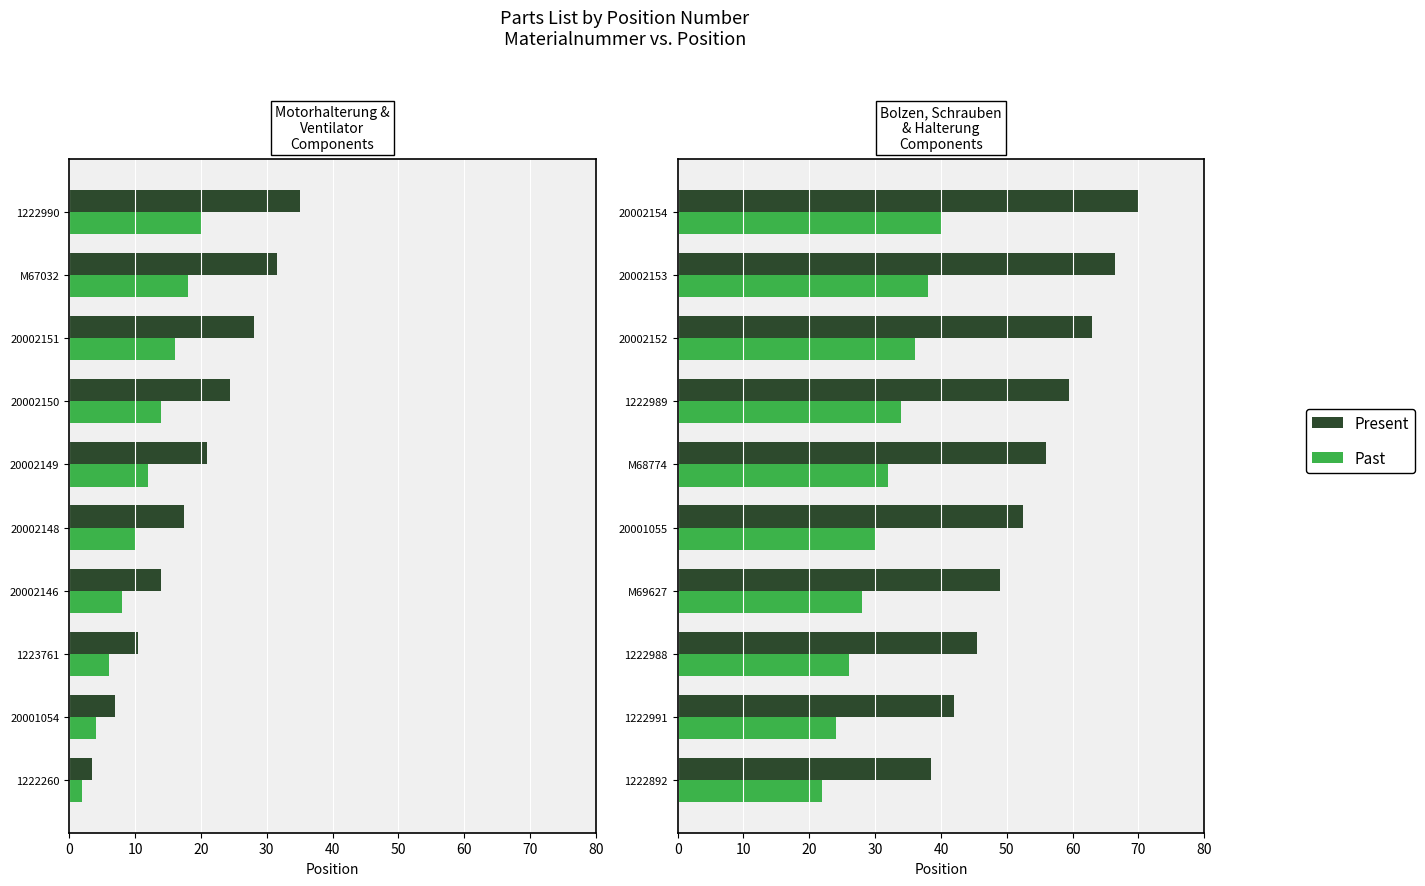

What is the average value of the Past series?

31.0